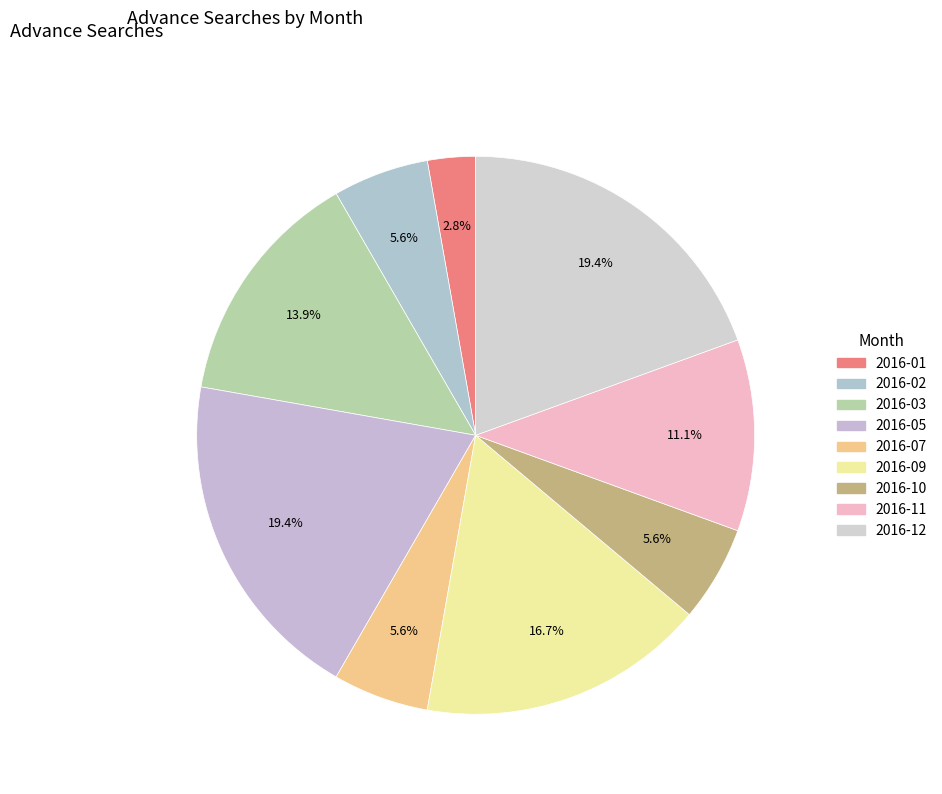

Does any single category account for the majority?

No